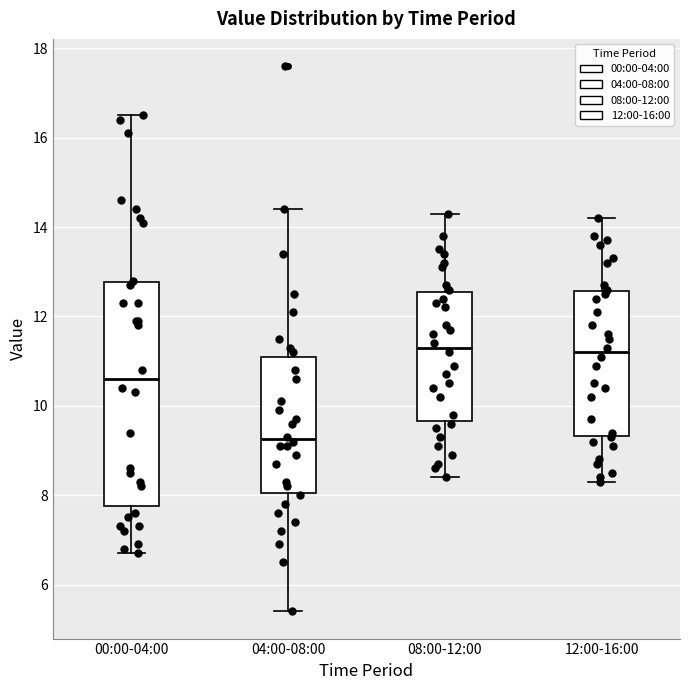

Which box is the tallest, from its lower edge to its upper edge?

00:00-04:00